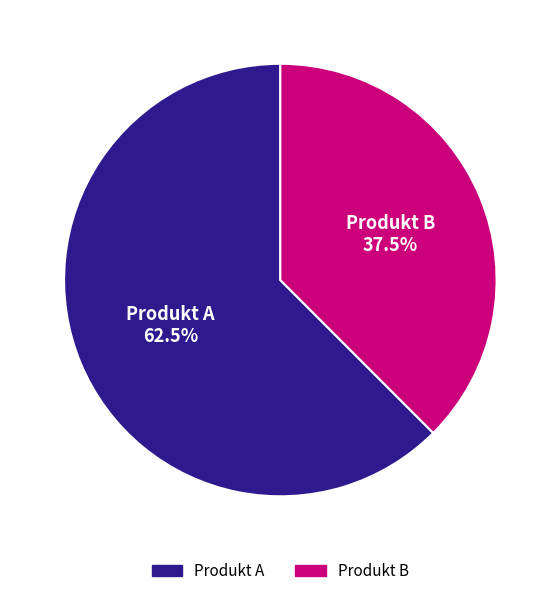

Combined, do Produkt B and Produkt A account for over 50%?

Yes